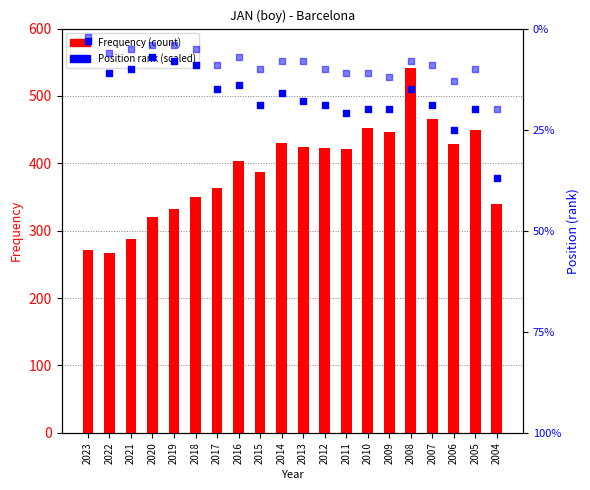

Which series has the widest spread of Y values?

Frequency (count)